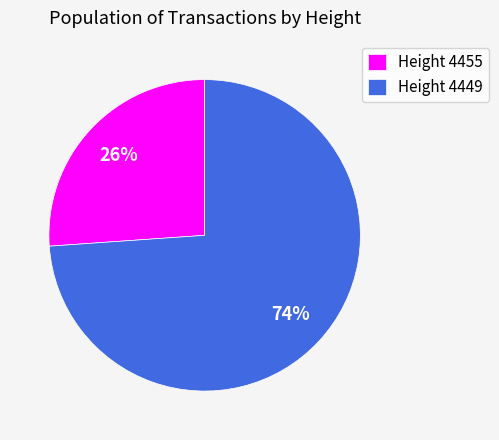

Combined, do Height 4449 and Height 4455 account for over 50%?

Yes